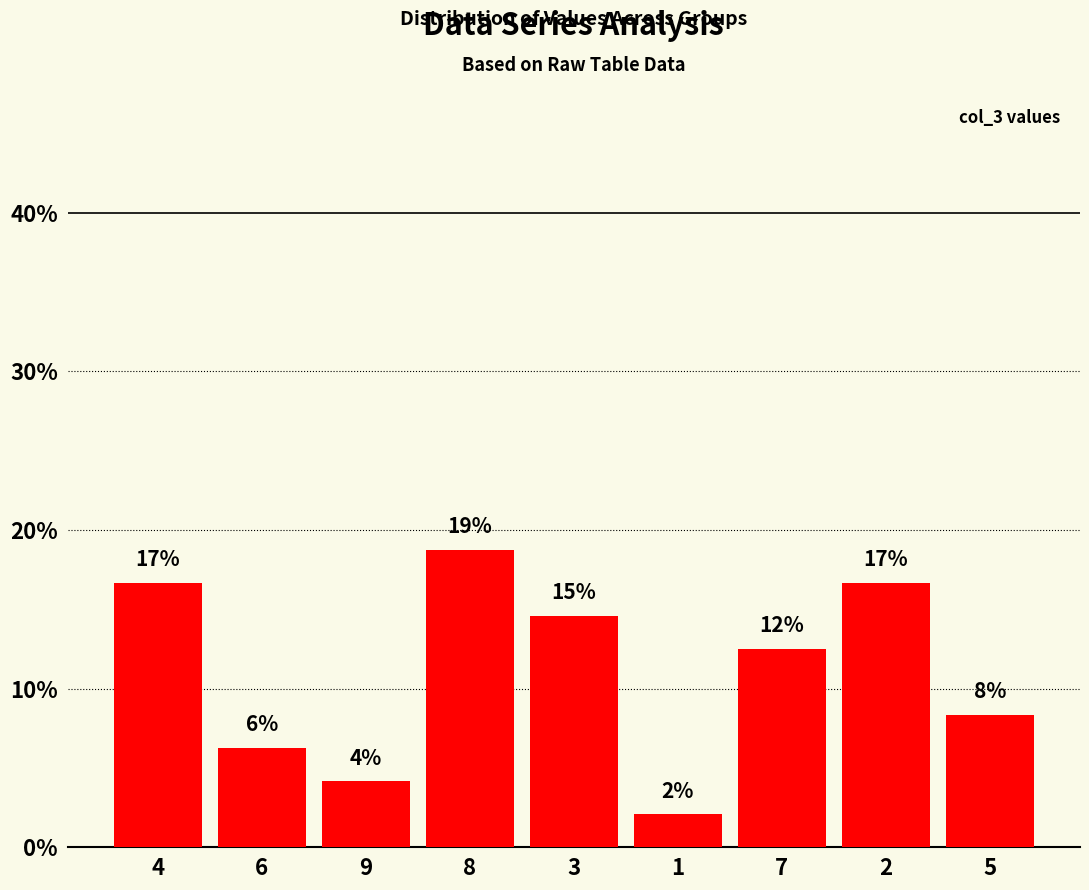

Are the bars horizontal?

No